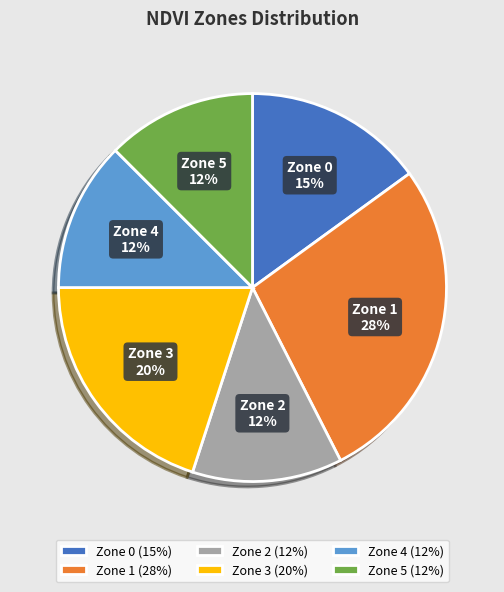

Count the number of slices in the pie.

6